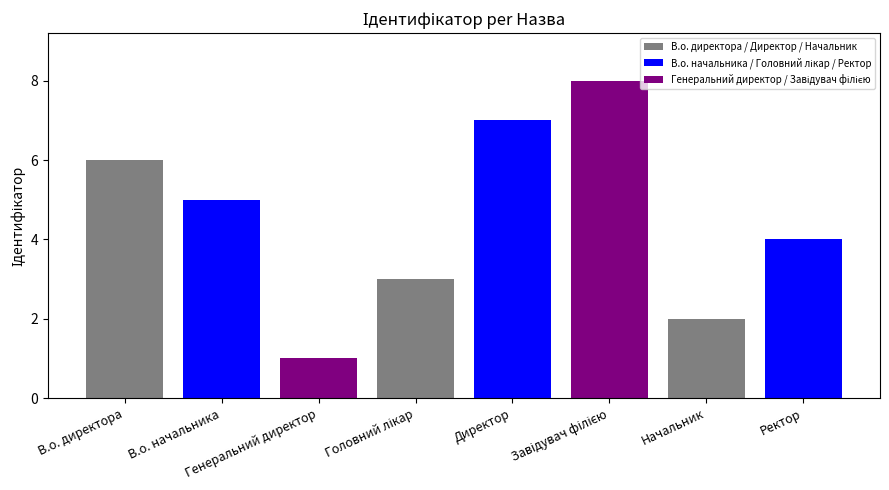

What is the sum of all values?

36